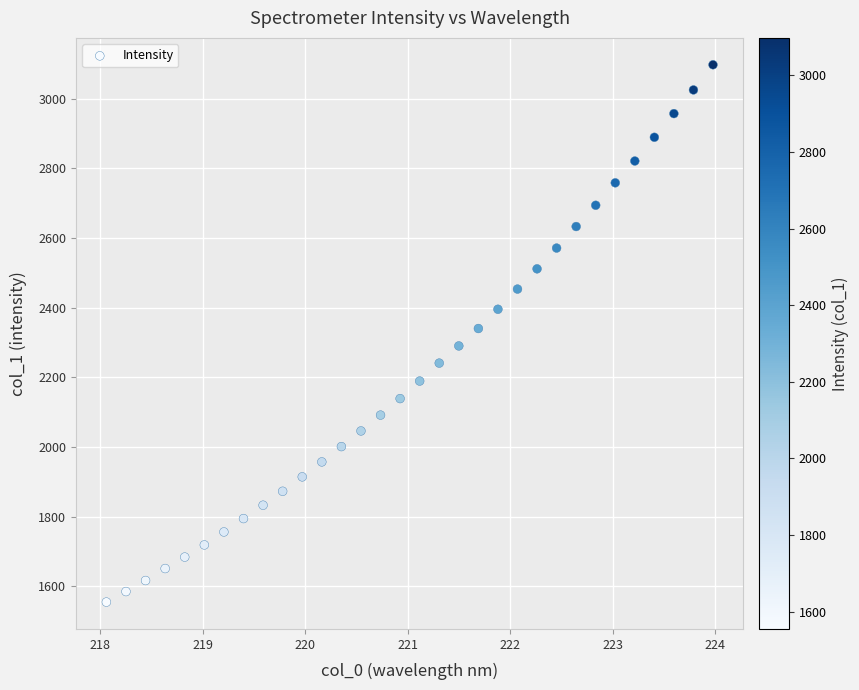

What is the range of Y values (max minus min)?

1543.0